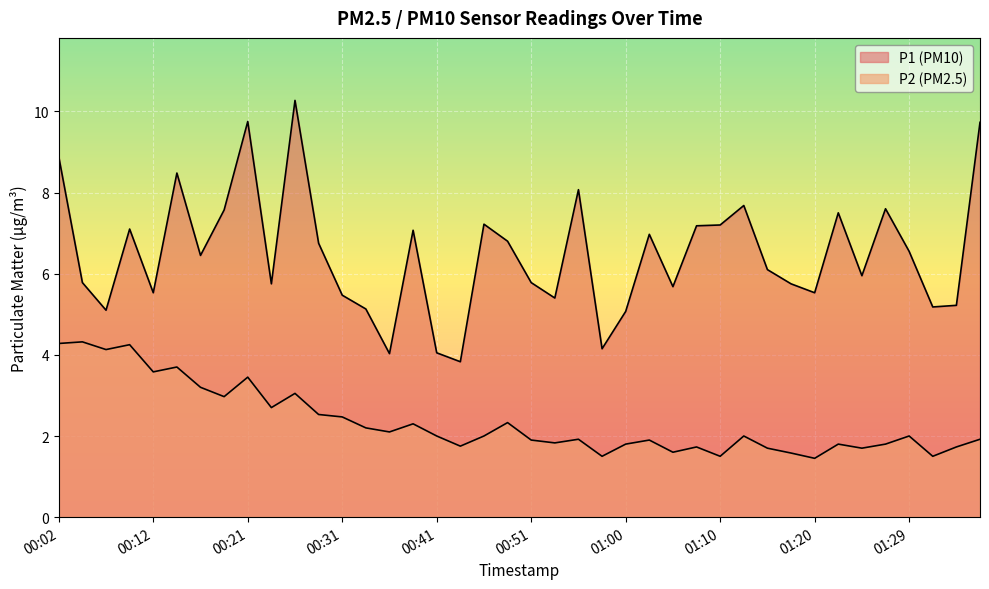

What is the sum of all P2 values?

94.2